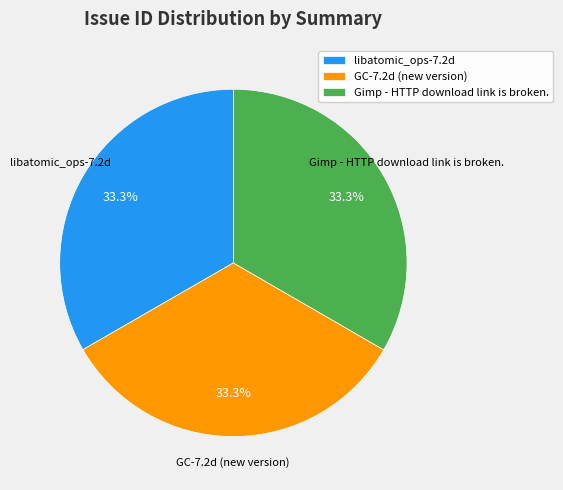

What percentage is the GC-7.2d (new version) slice, to the nearest percent?

33%